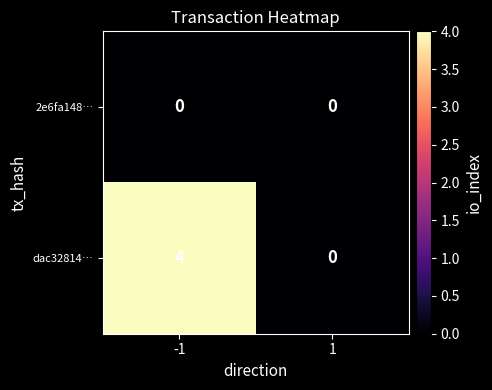

Between -1 and 1, which series saw the biggest shift?

dac32814…